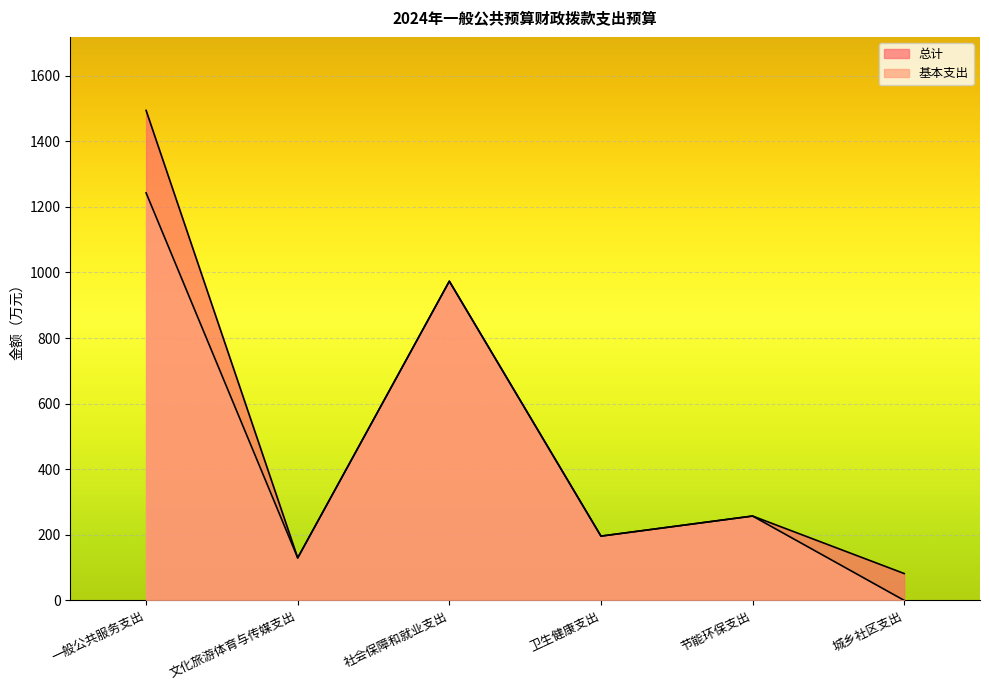

The 总计 series shows 257.2 at 节能环保支出. True or false?

True